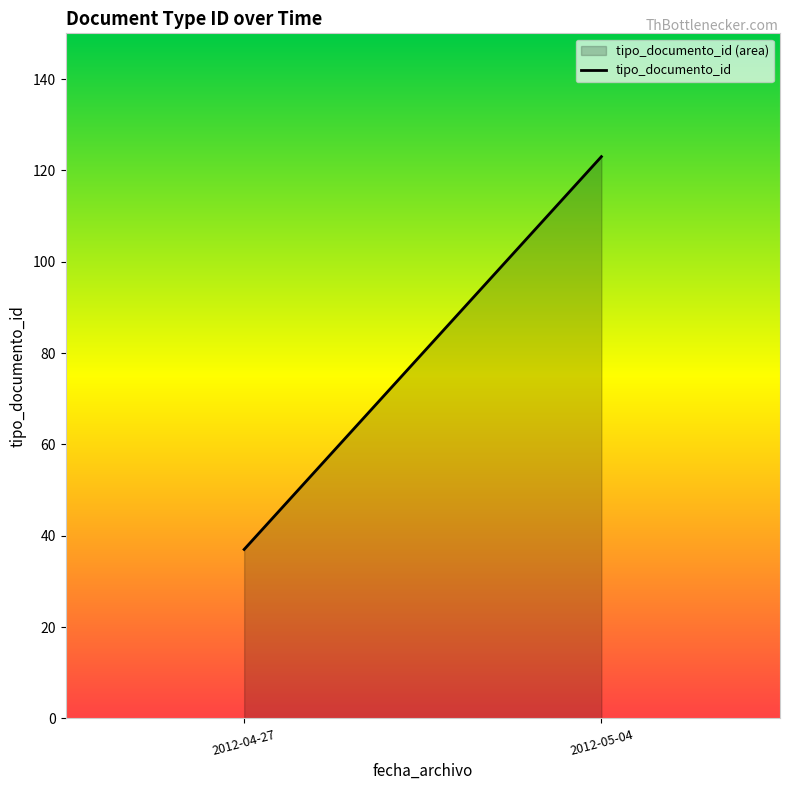

How many lines are shown in the chart?

1